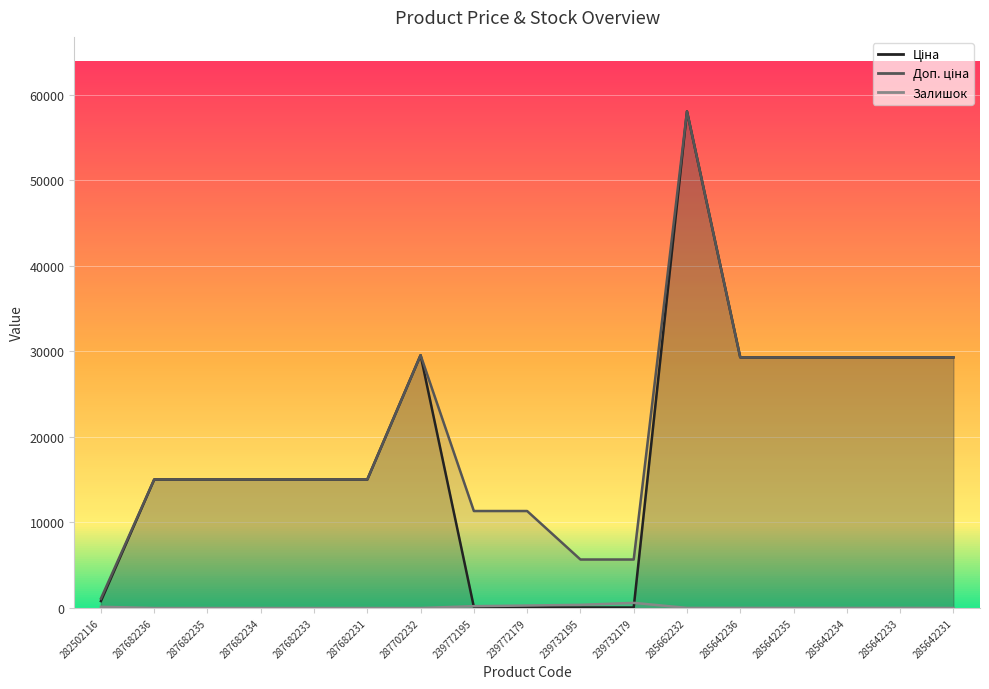

What position from the right is 287682236?

16